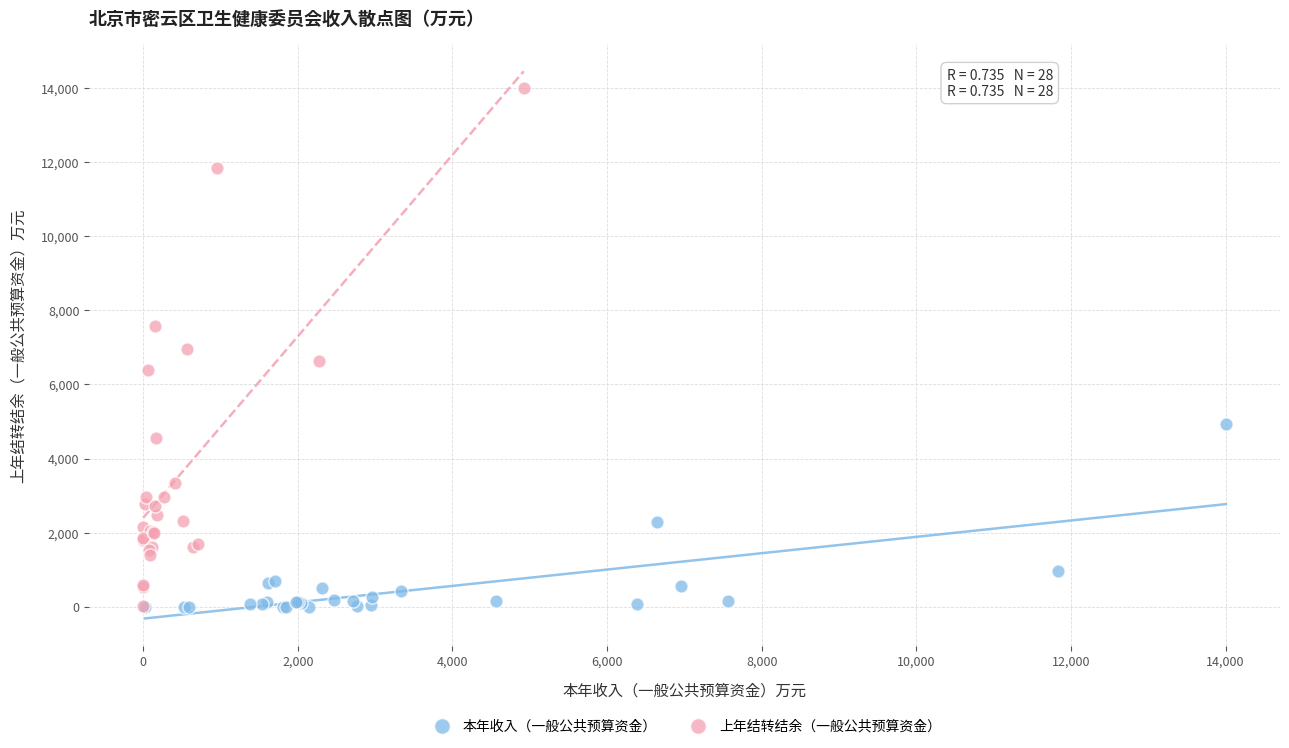

What are all the series names shown in the legend?

本年收入（一般公共预算资金）, 上年结转结余（一般公共预算资金）